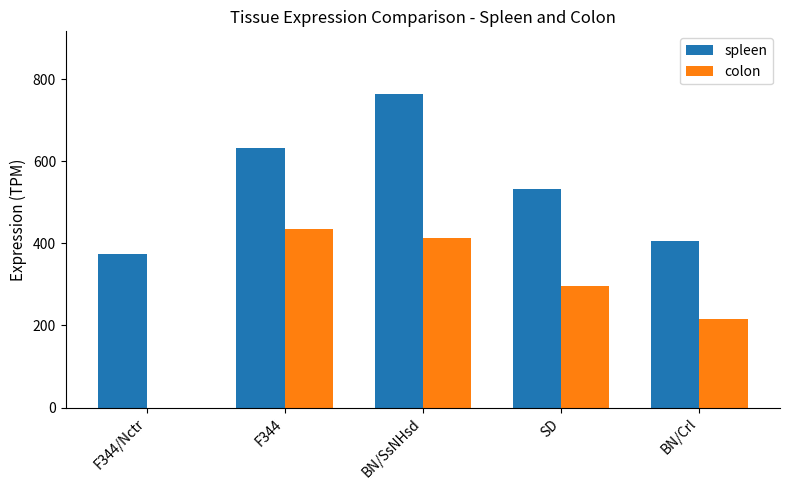

How many values in colon are above zero?

4